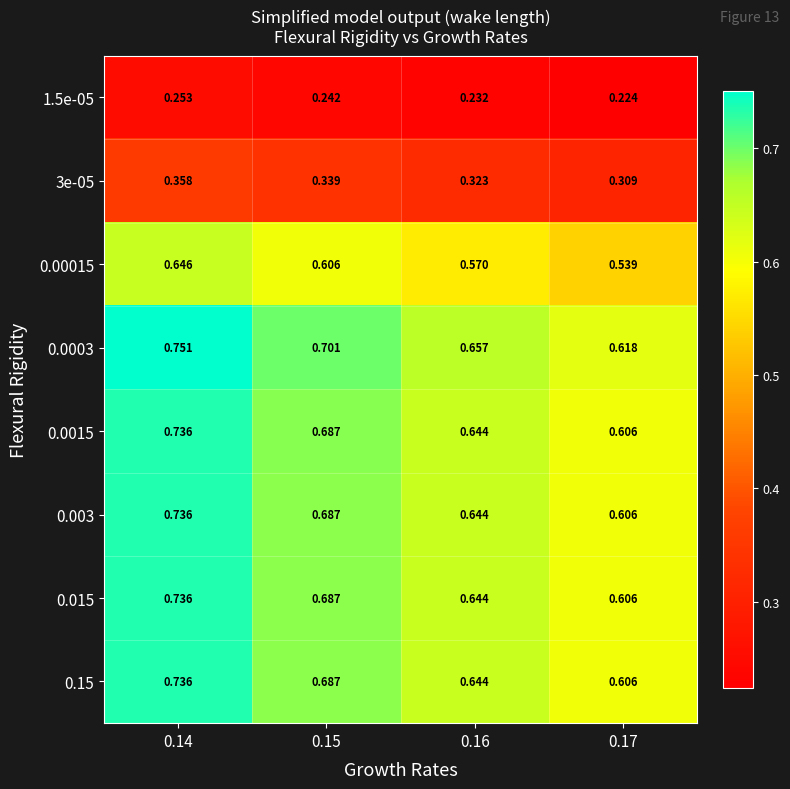

At which category is the sum across all series the highest?

0.14